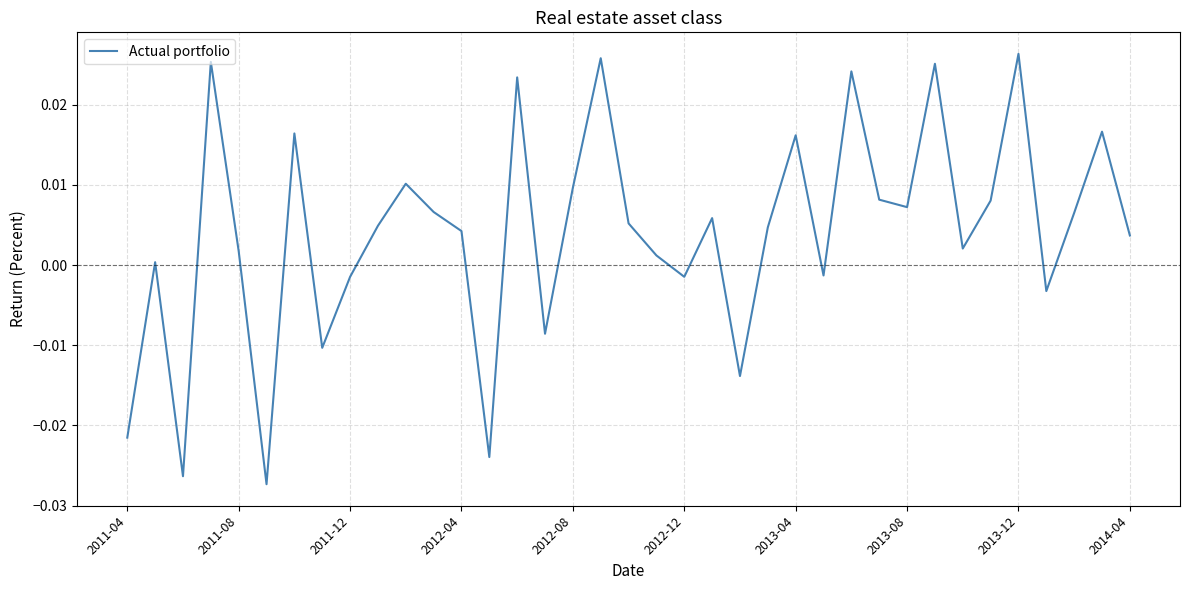

How many interior local valleys (lower than both neighbors) does the data have?

11